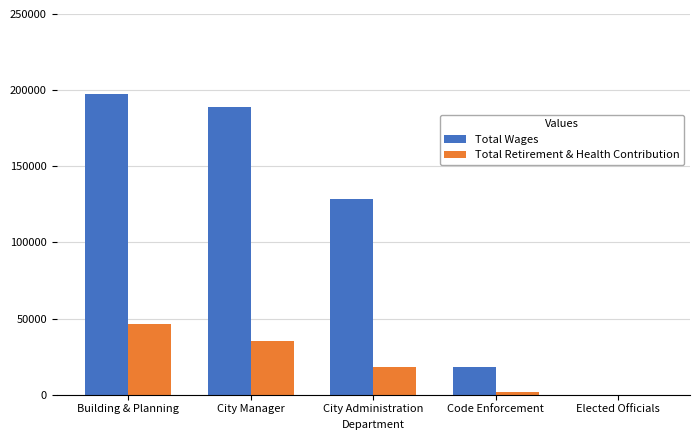

True or false: Total Retirement & Health Contribution has a value of 61596 at City Manager.

False